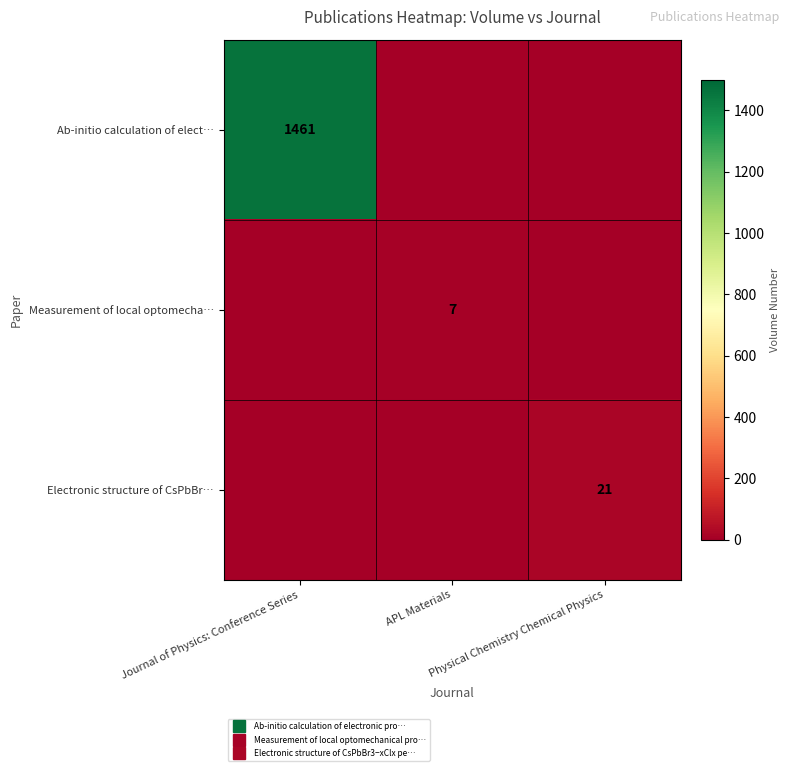

Which series has the largest range (max minus min)?

Ab-initio calculation of elect…